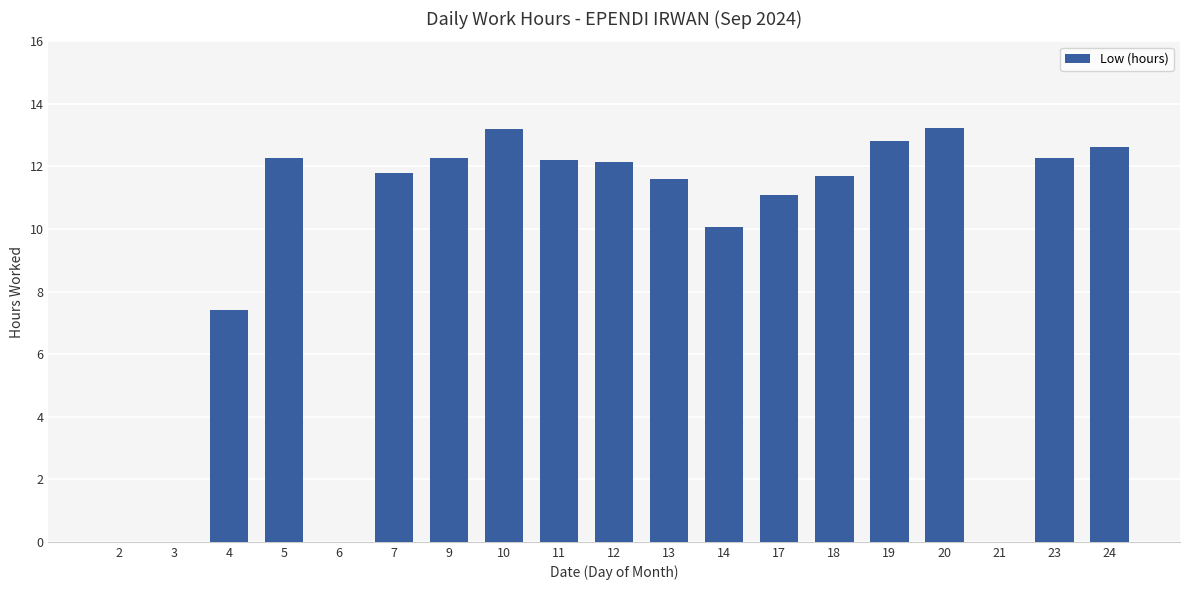

Are the bars horizontal?

No